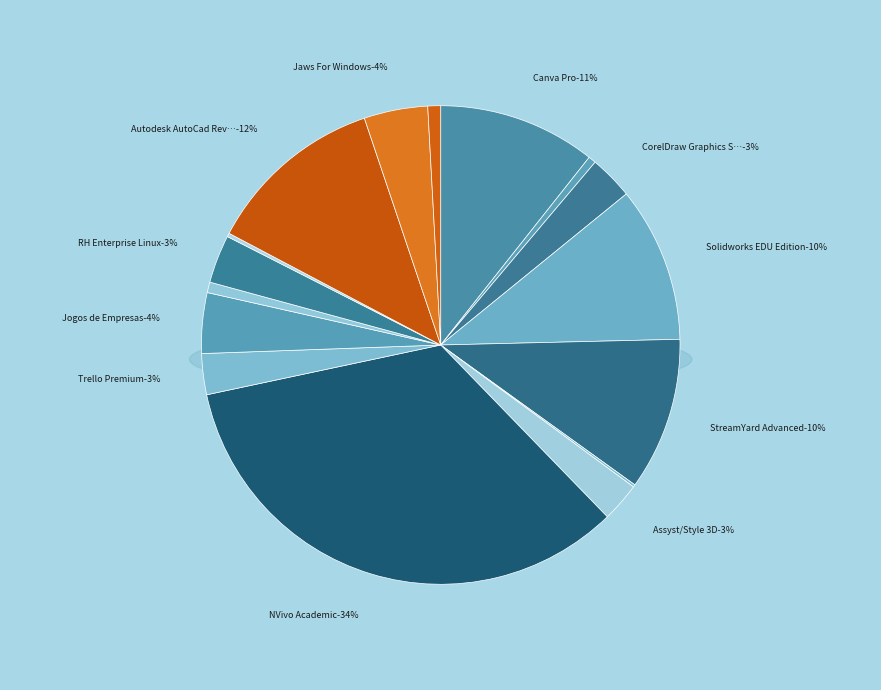

Rank the categories by value from lowest to highest.

Freepik PREMIUM, Minitab Statistical, Simula ENADE, Fontlab 8, ABBYY FineReader PDF, Assyst/Style 3D, Trello Premium, CorelDraw Graphics Suite 2024, RH Enterprise Linux, Jogos de Empresas, Jaws For Windows, StreamYard Advanced, Solidworks EDU Edition, Canva Pro, Autodesk AutoCad Revit LT, NVivo Academic